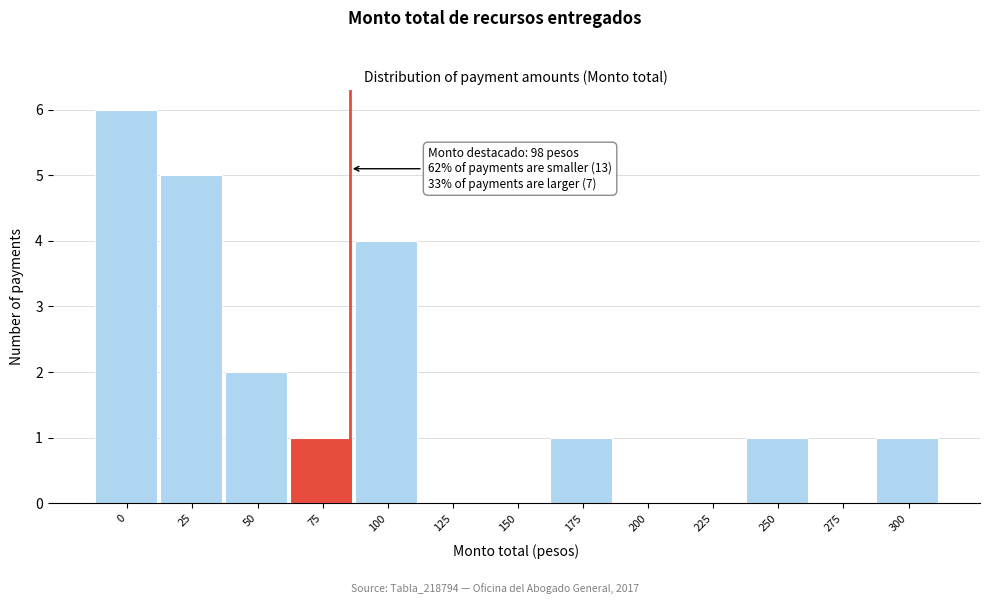

Reading right to left, extract all data points from this chart.

300=1	275=0	250=1	225=0	200=0	175=1	150=0	125=0	100=4	75=1	50=2	25=5	0=6